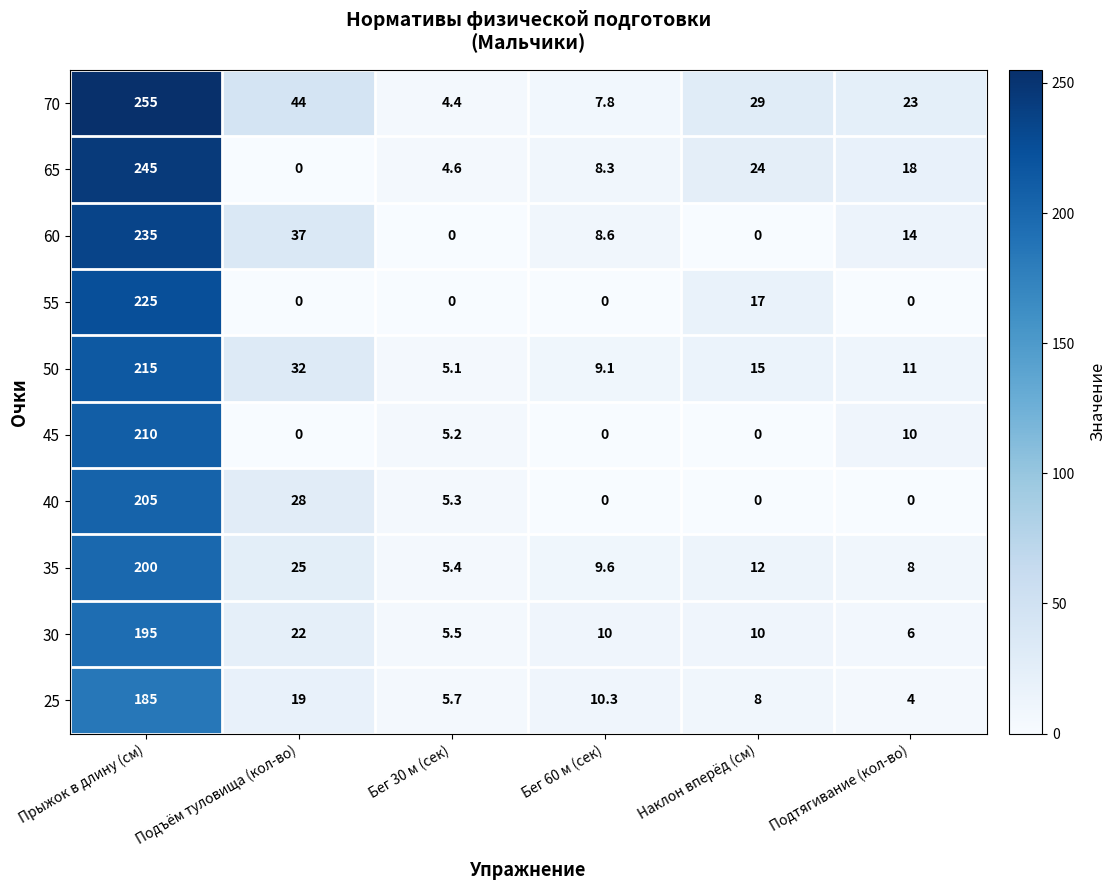

True or false: 55 has a value of 0.0 at Подъём туловища (кол-во).

True